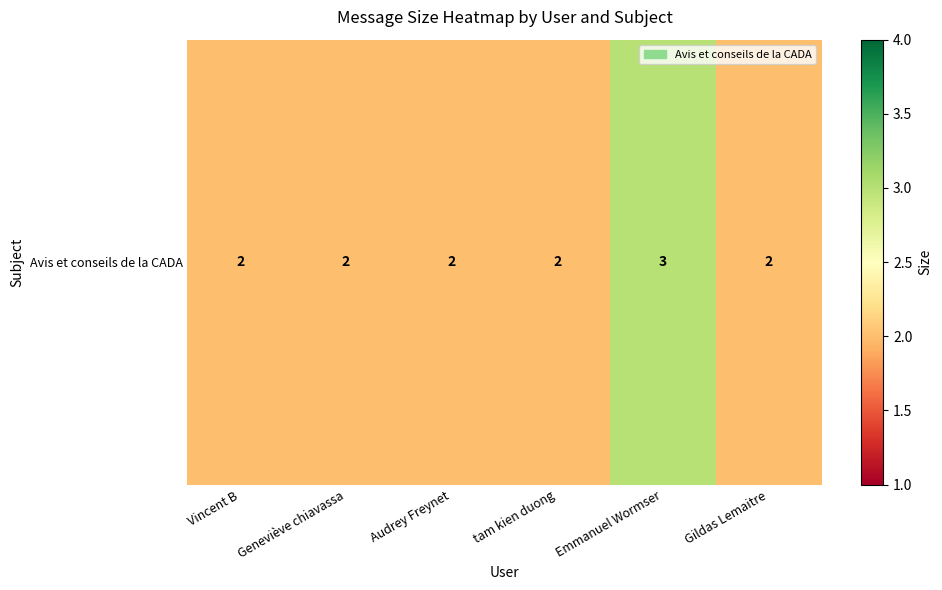

At which category does the chart reach its peak across all series?

Emmanuel Wormser